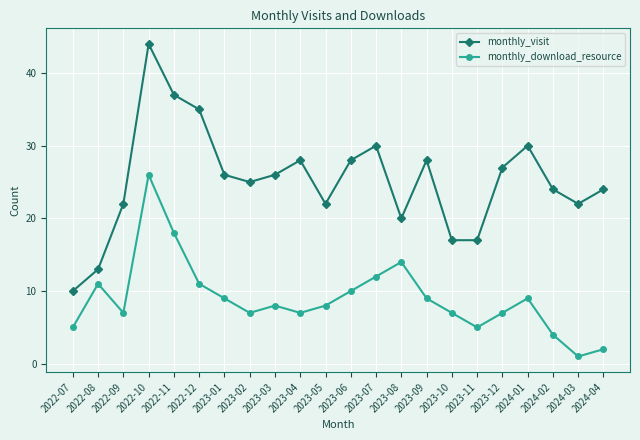

Where is monthly_visit nearest to the value 27?

2023-12